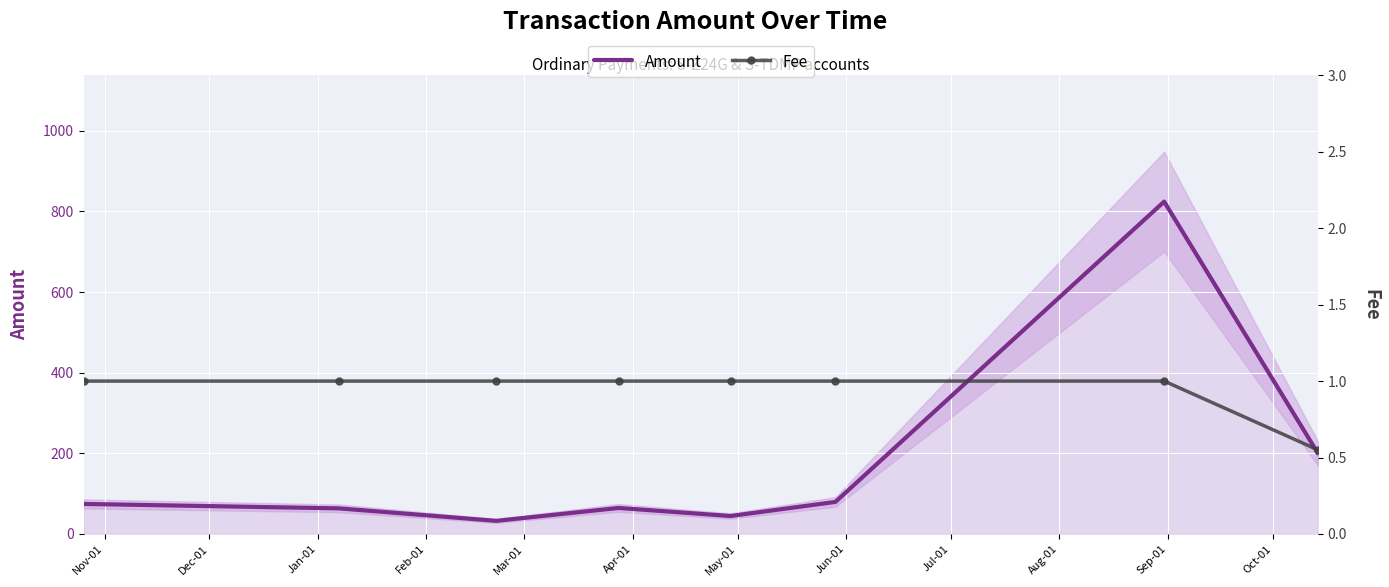

True or false: Fee has more than 1 points higher than both neighbors.

False